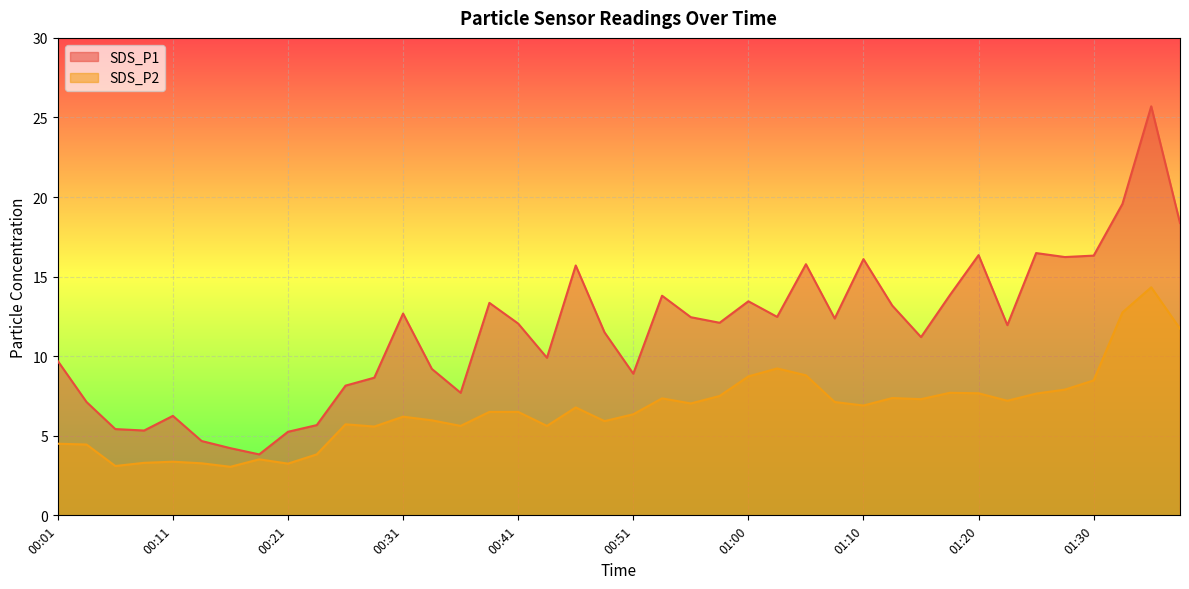

What is the value of the SDS_P1 point at the 3rd from the left?

5.4